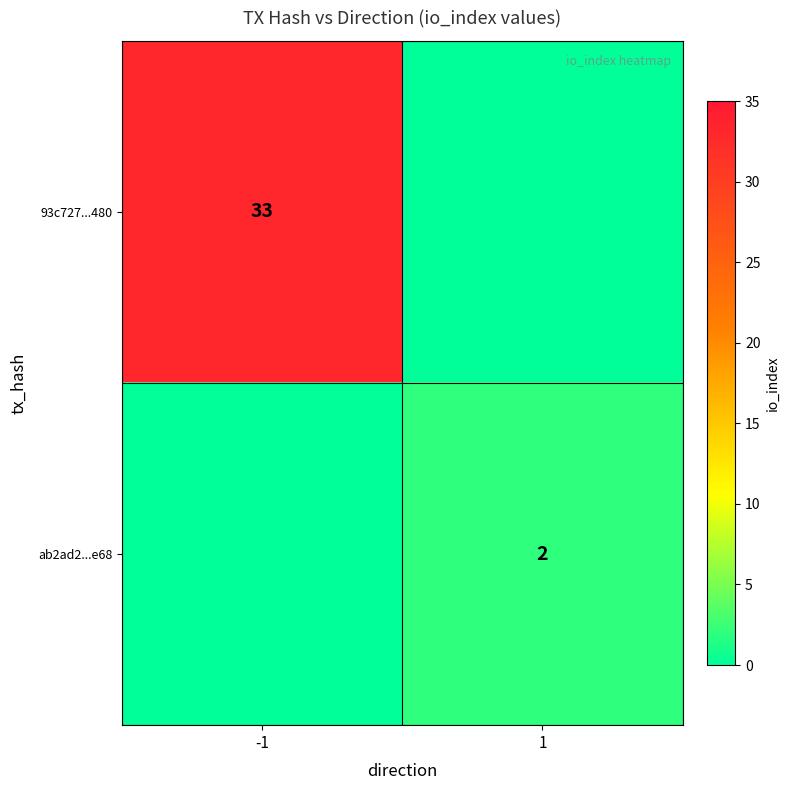

Is the value of ab2ad2...e68 at 1 greater than the value of 93c727...480 at -1?

No